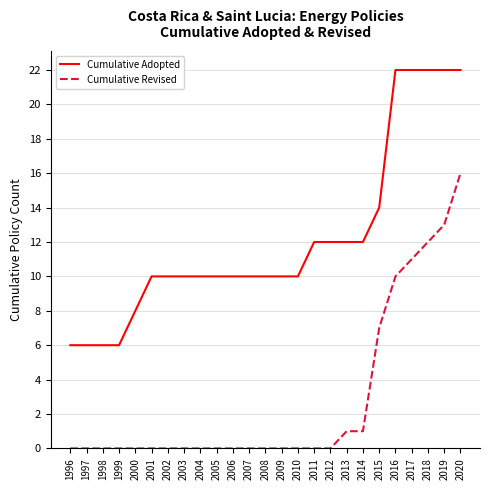

Where is Cumulative Adopted nearest to the value 14?

2015